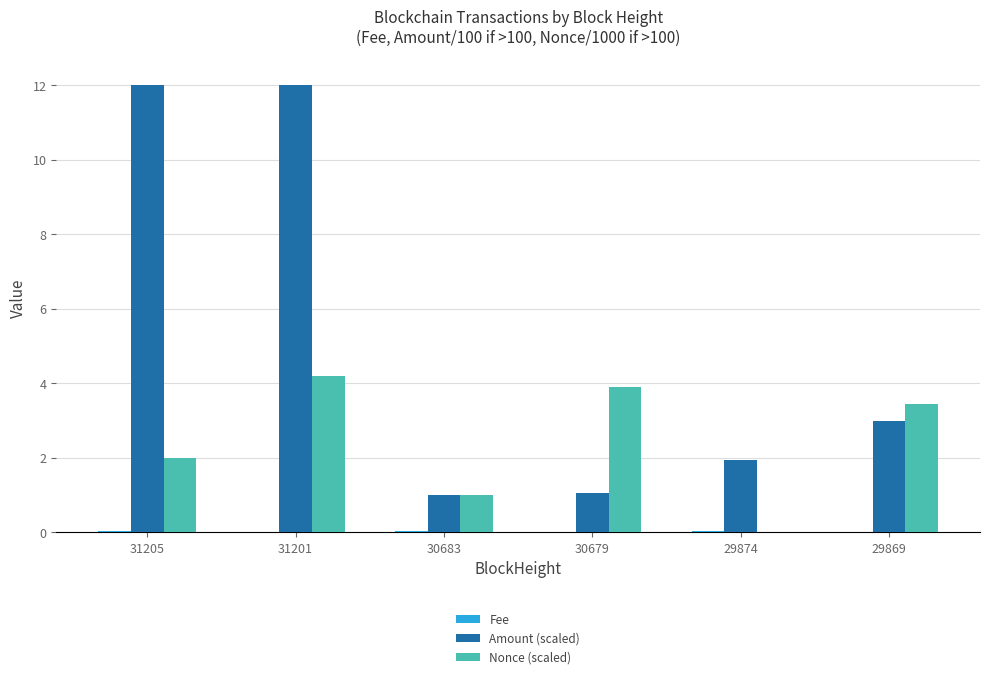

What value does the Nonce (scaled) series have at 29869?

3.5